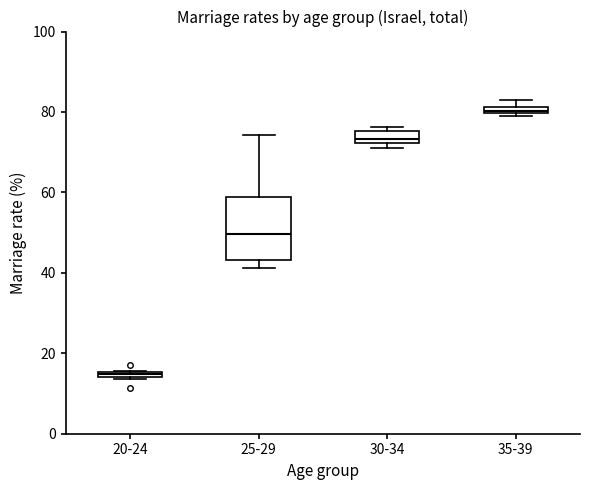

Which box is the tallest, from its lower edge to its upper edge?

25-29